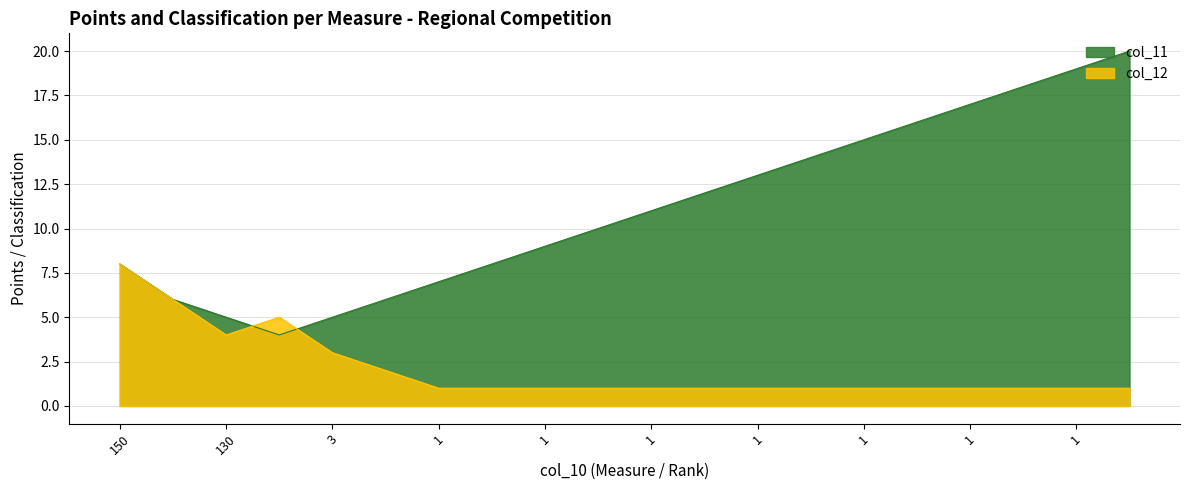

What are all the series names shown in the legend?

col_11, col_12